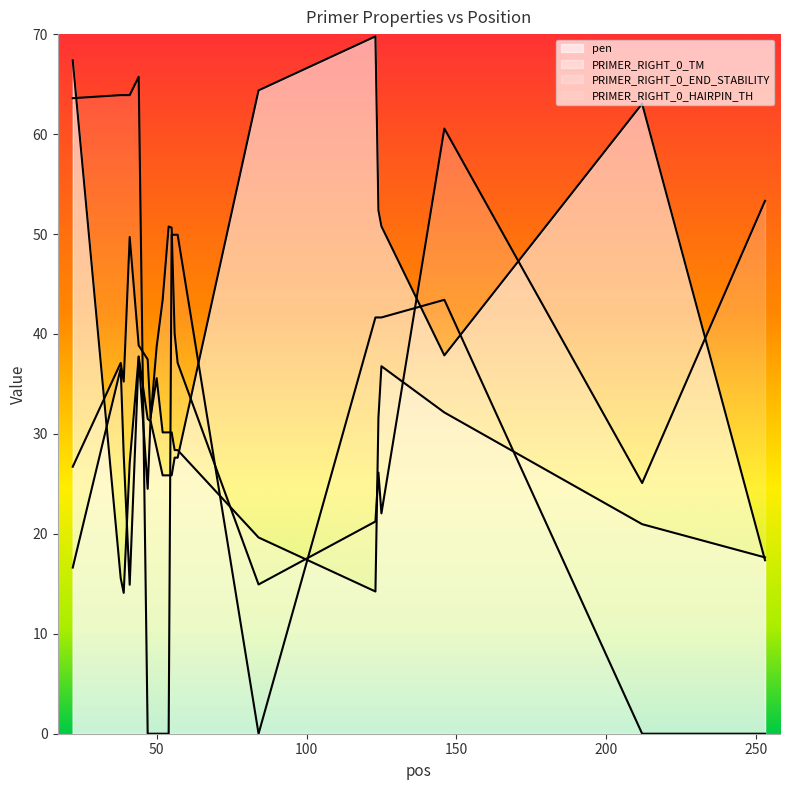

How many categories are shown in the chart?

20